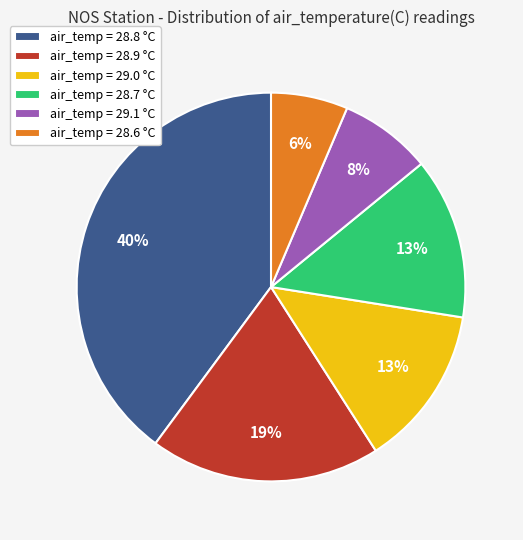

What is the ratio of the value at air_temp = 28.6 °C to the value at air_temp = 29.0 °C?

0.5